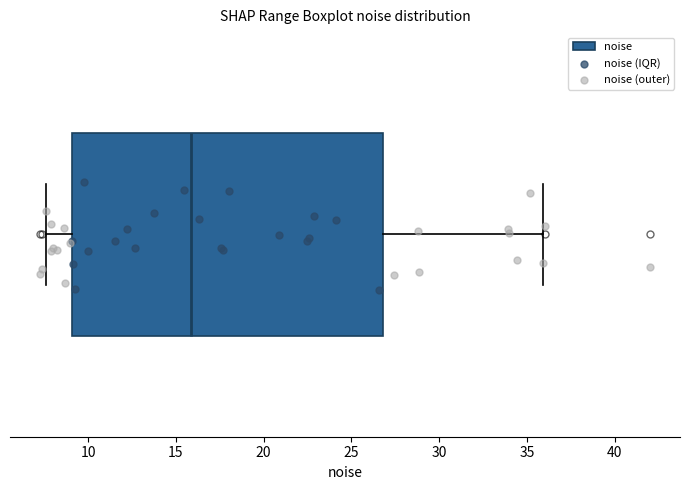

Read this box plot against the x-axis: the position of the median line, the range covered by the box, and the ends of both whiskers. The values are not printed on the chart, so give them approximately, as read against the axis.

median 16.0, box 9.0 to 27.0, whiskers 7.5 to 36.0